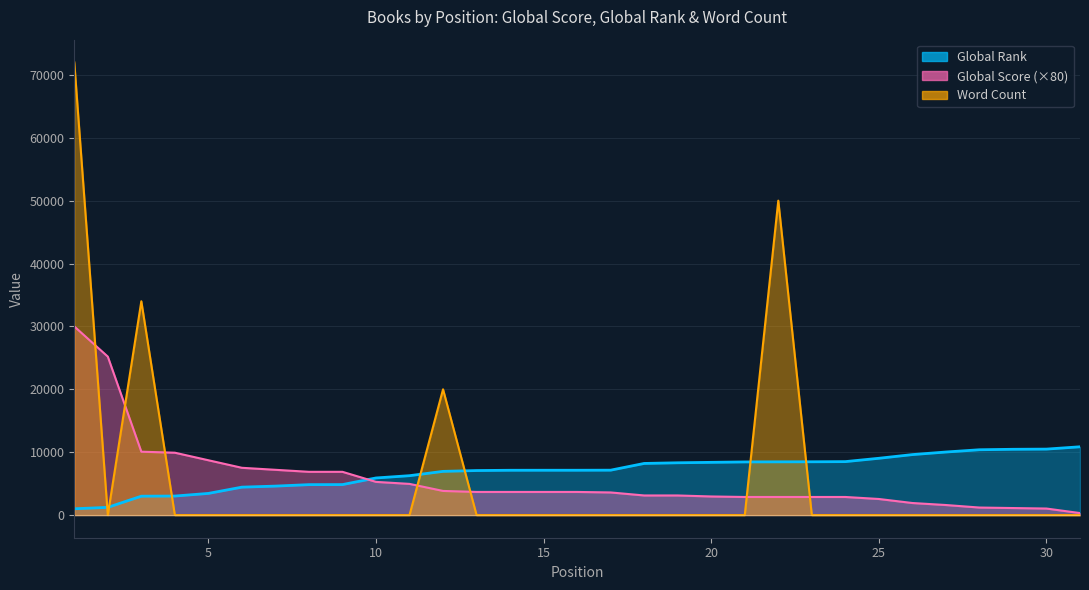

True or false: Global Score and Global Rank cross at least once.

True